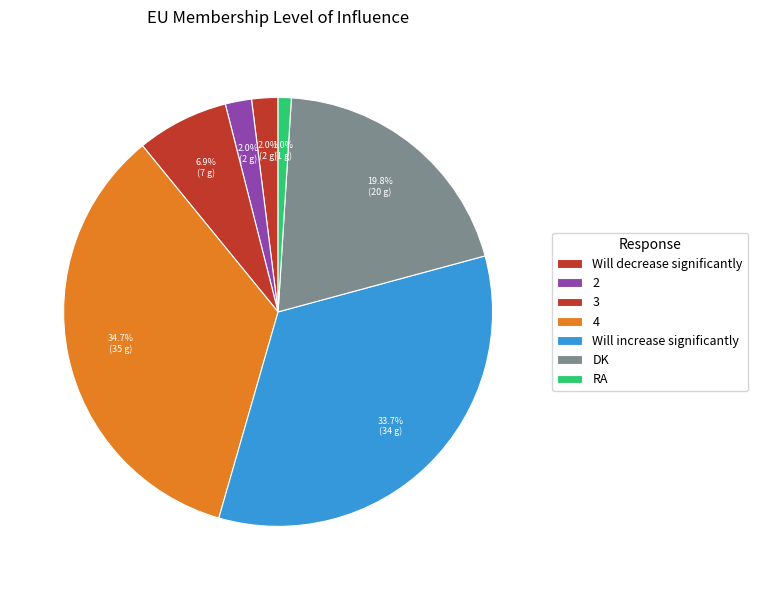

What percentage is NOT represented by Will increase significantly?

66.3%